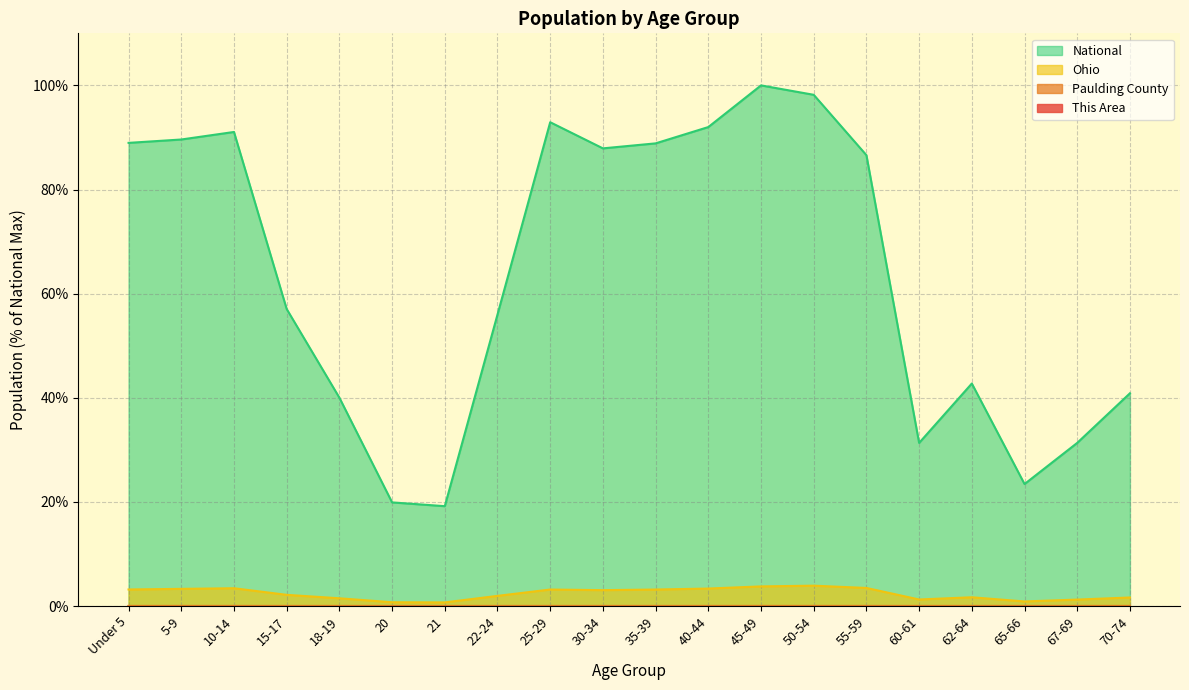

What position from the left is 10-14?

3